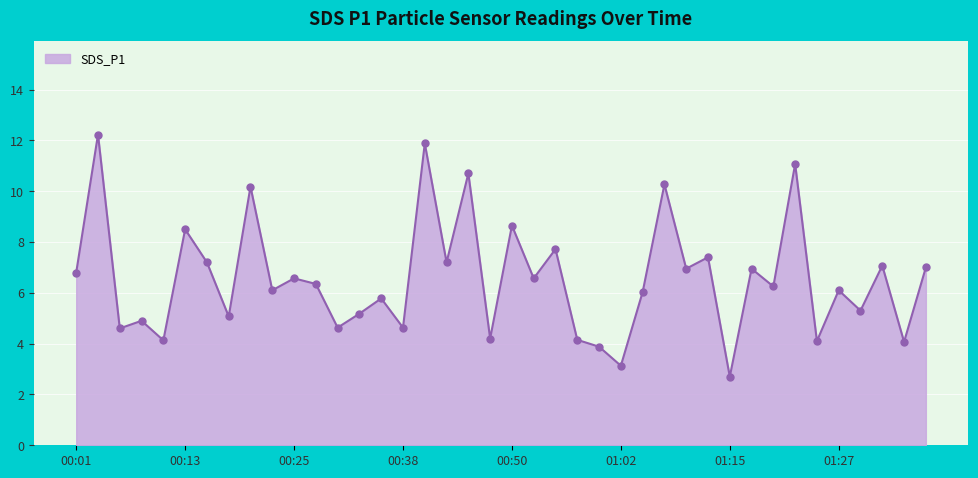

What is the greatest value displayed?

12.2